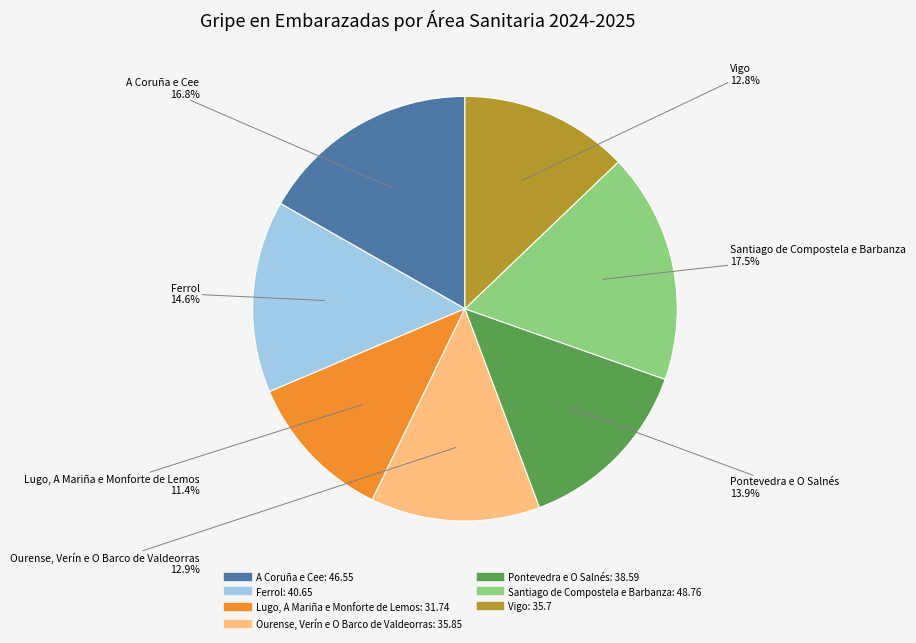

How many segments does this pie chart have?

7